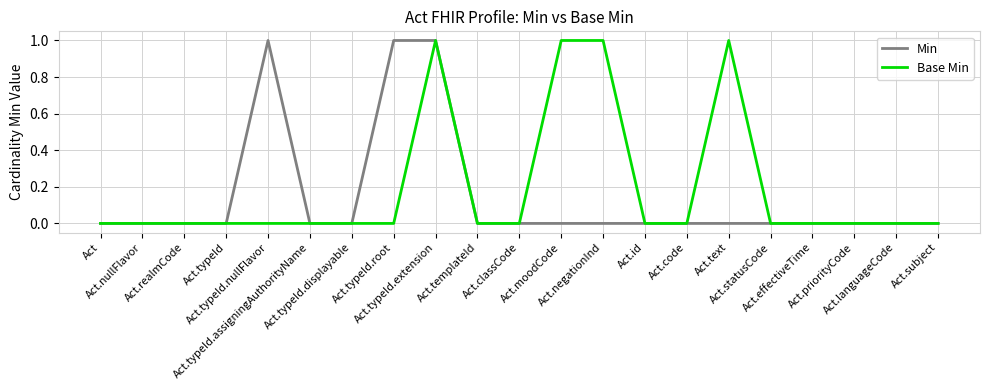

Rank the series by their average value, from lowest to highest.

Min, Base Min